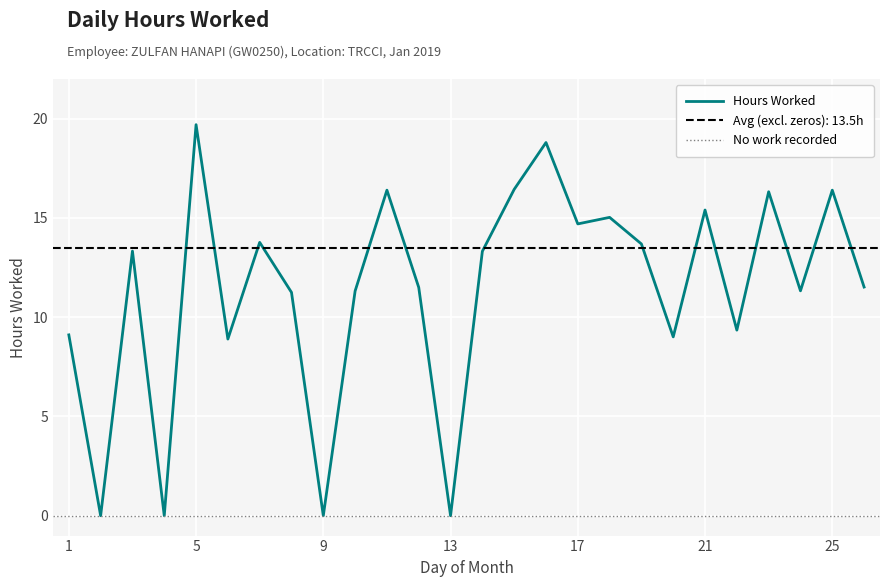

List the labels in order of value, largest first.

5, 16, 15, 11, 25, 23, 21, 18, 17, 7, 19, 3, 14, 26, 12, 24, 10, 8, 22, 1, 20, 6, 2, 4, 9, 13